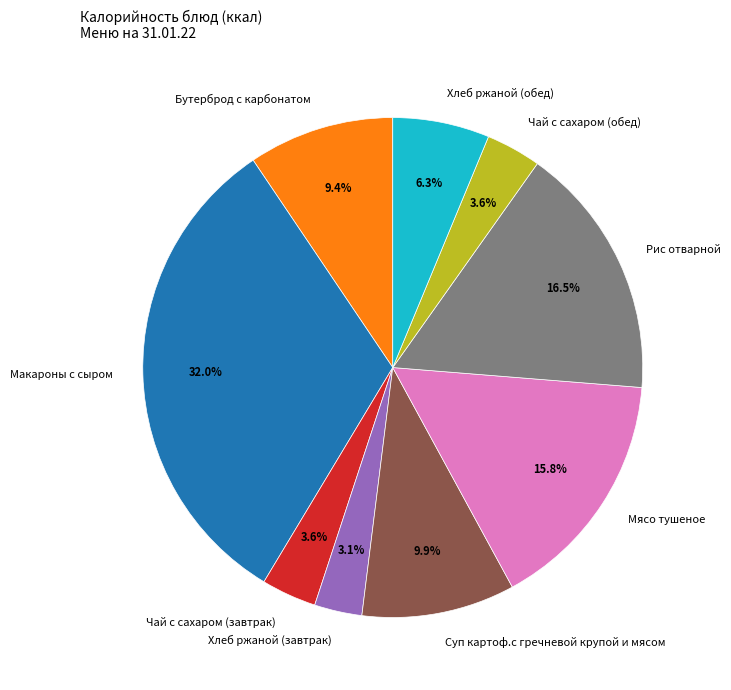

True or false: Чай с сахаром (обед) accounts for 17% of the total.

False